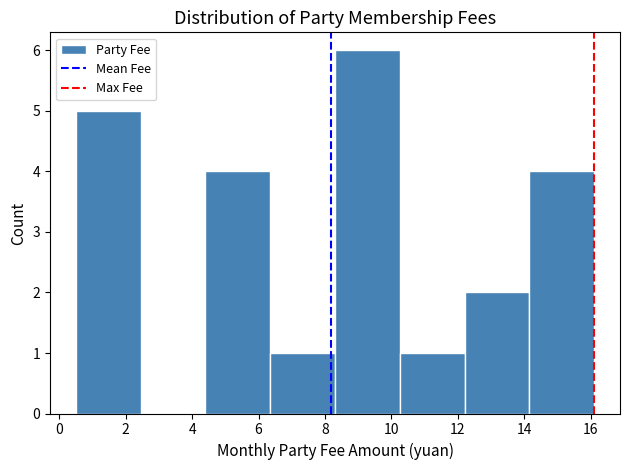

Reading left to right, transcribe this chart: for each bar, give the range it covers on the x-axis and its height. Neither the bar edges nor the heights are printed on the chart, so give them approximately, as read against the axes.

0.50 to 2.45: 5
2.45 to 4.40: 0
4.40 to 6.35: 4
6.35 to 8.30: 1
8.30 to 10.25: 6
10.25 to 12.20: 1
12.20 to 14.15: 2
14.15 to 16.10: 4